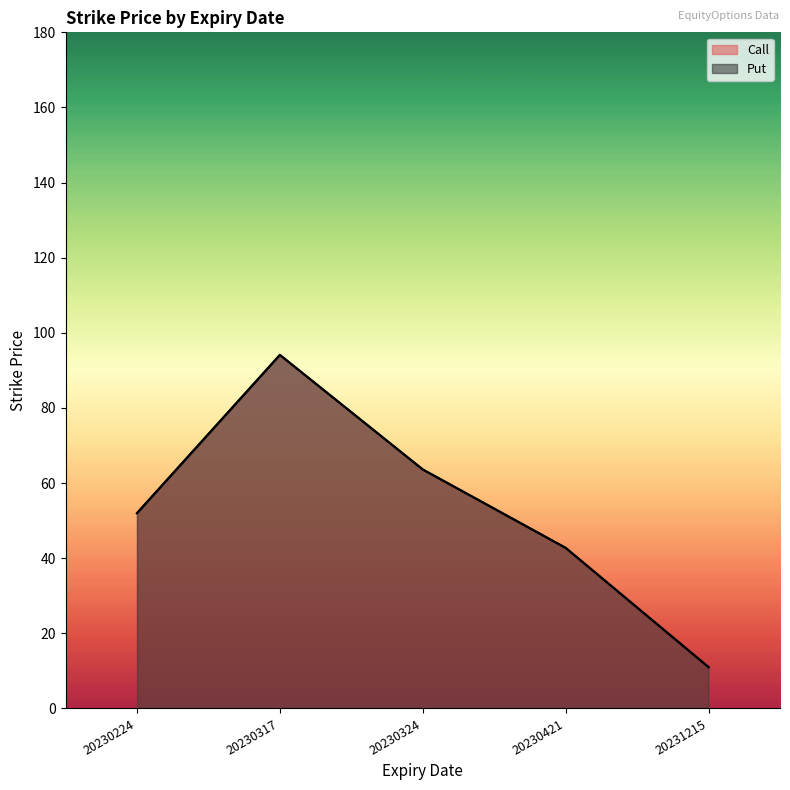

Which series has the largest total across all categories?

Call